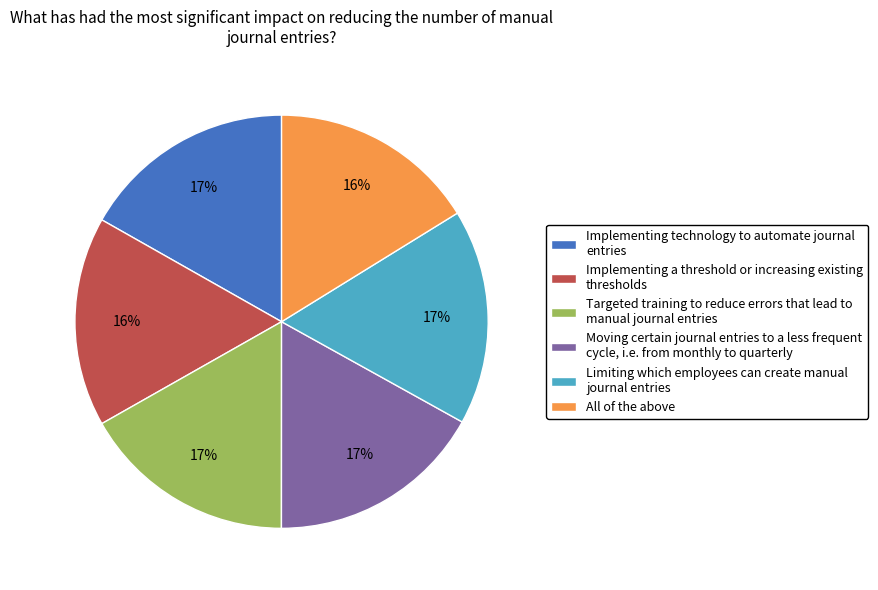

To the nearest percent, what is the difference between the largest and smallest slice percentages?

1%